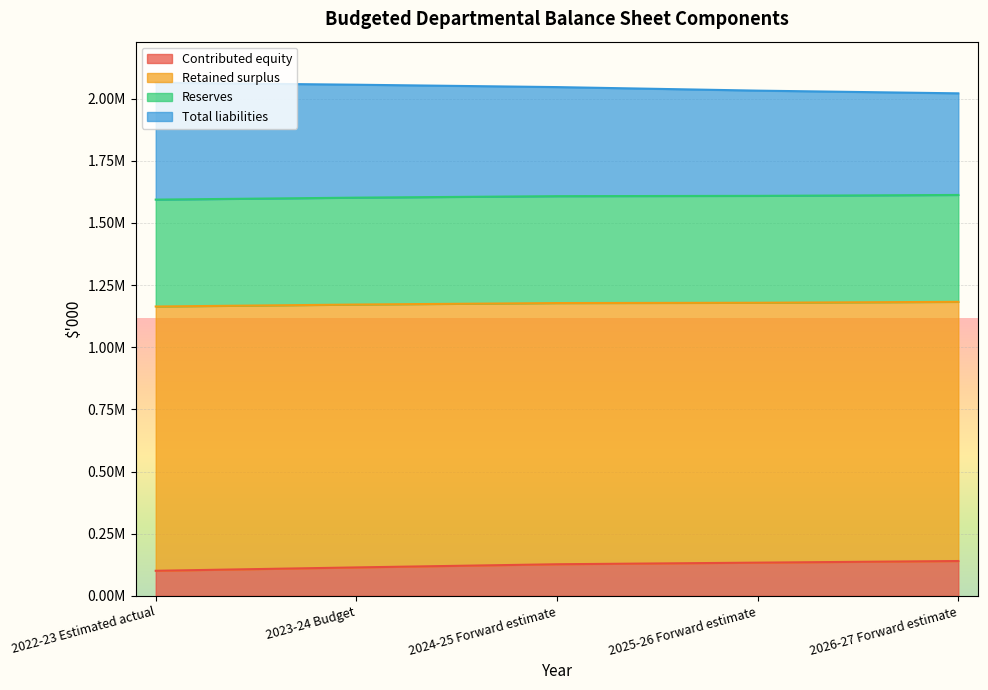

What position from the left is 2024-25 Forward estimate?

3